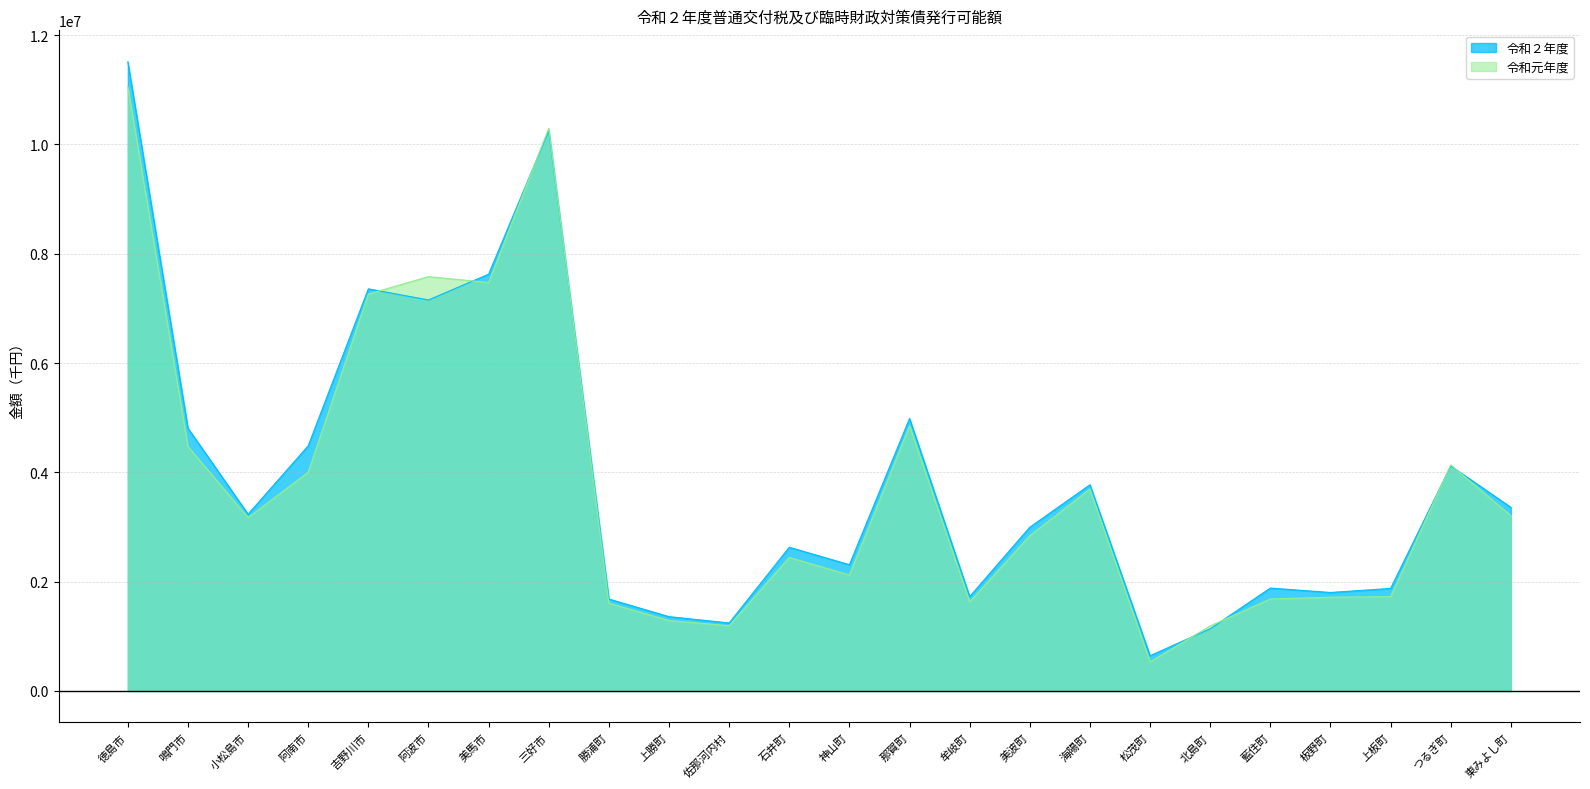

True or false: 令和元年度 and 令和２年度 cross at least once.

True